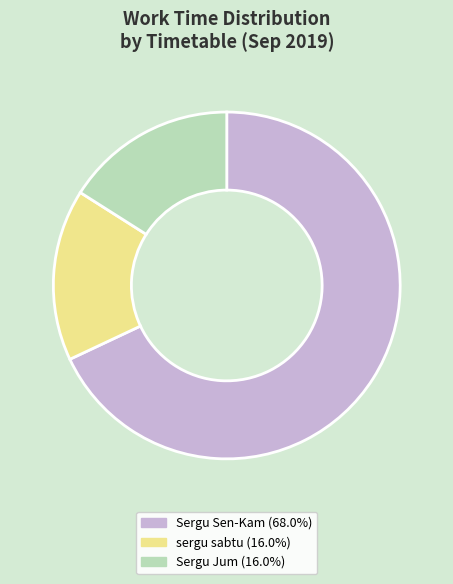

Does any single category account for the majority?

Yes